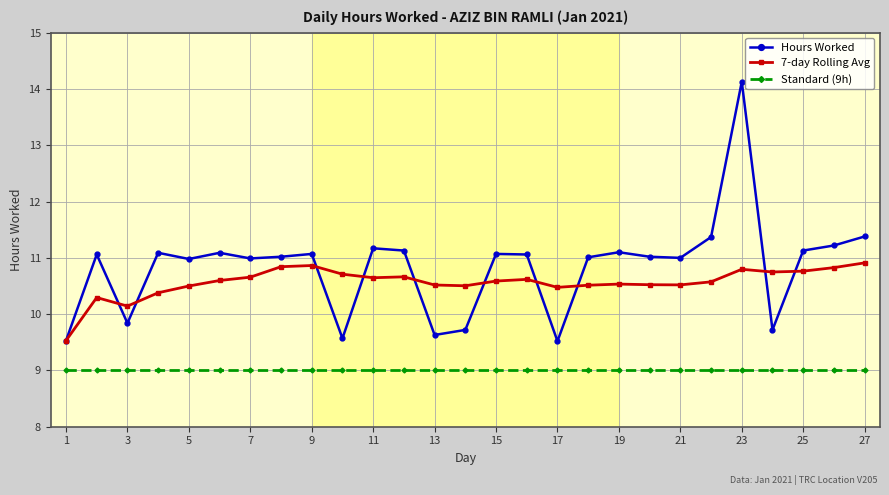

True or false: Hours Worked has more than 2 interior local peaks.

True